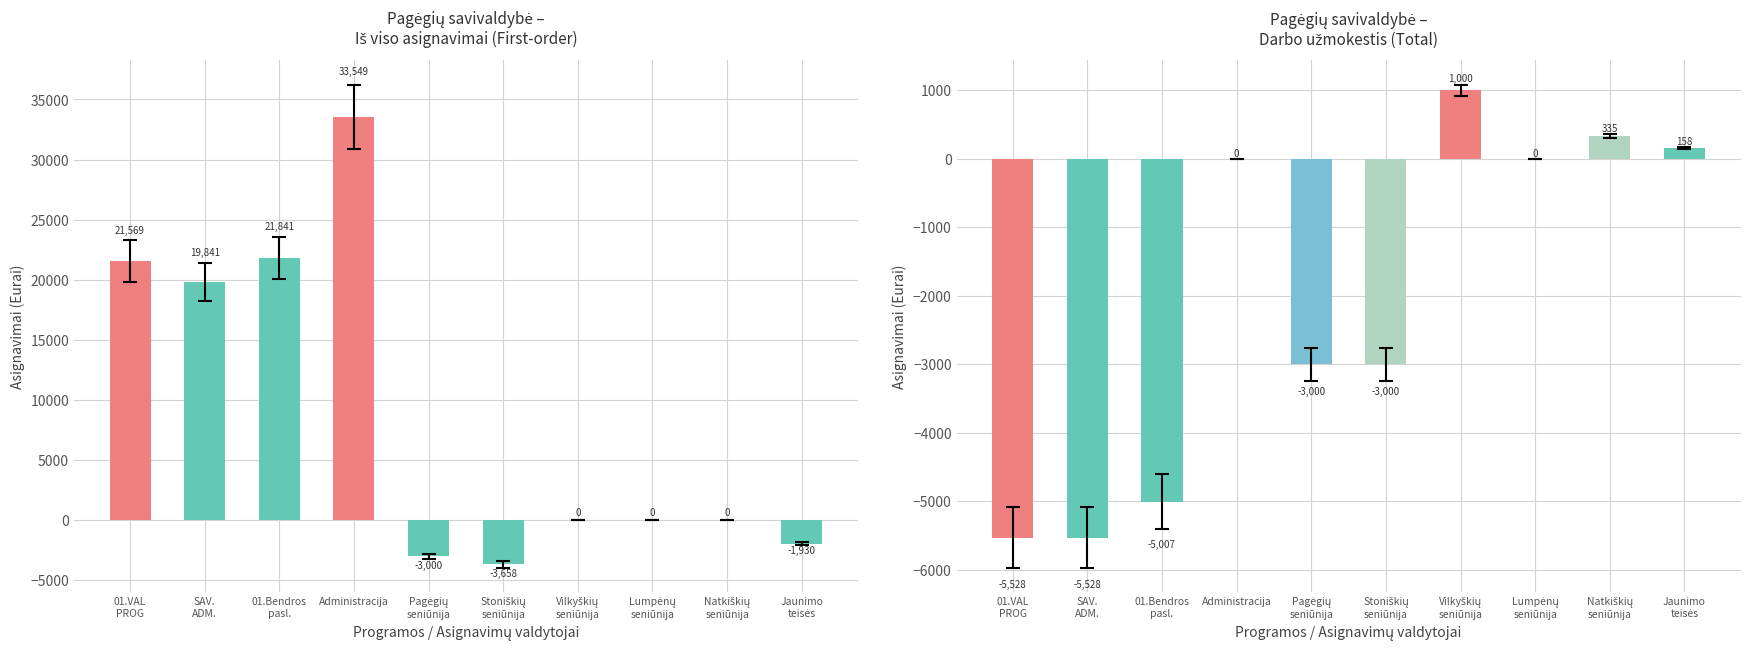

What value does the Iš jų: darbo užmokesčiui (col_5) series have at Stoniškių
seniūnija?

-3000